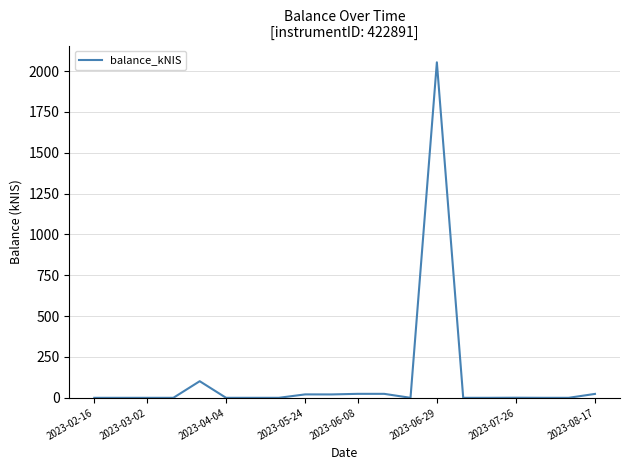

What is the greatest value displayed?

2054.0